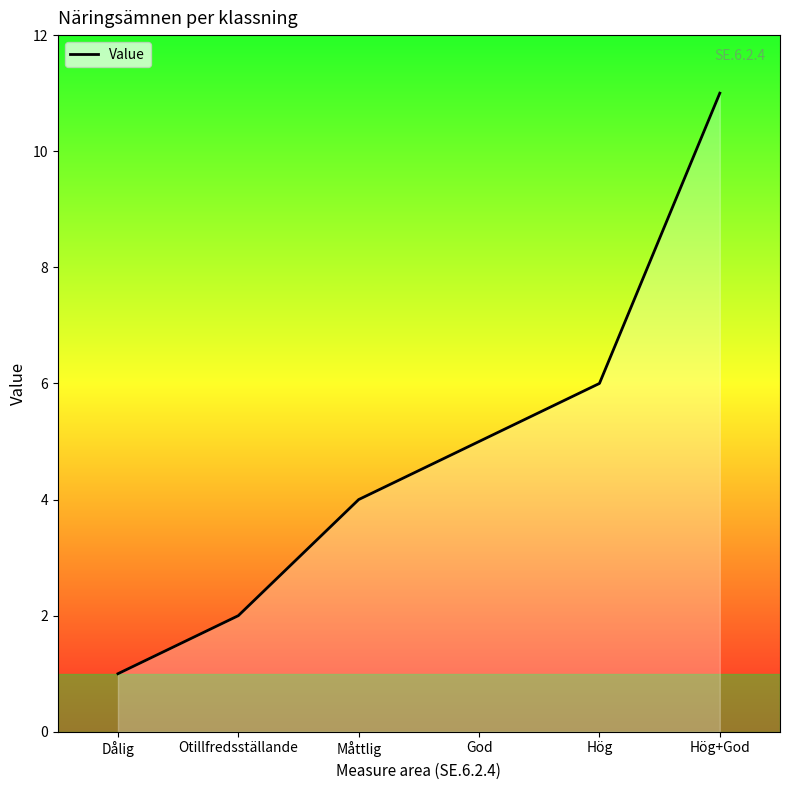

What is the maximum value shown in the chart?

11